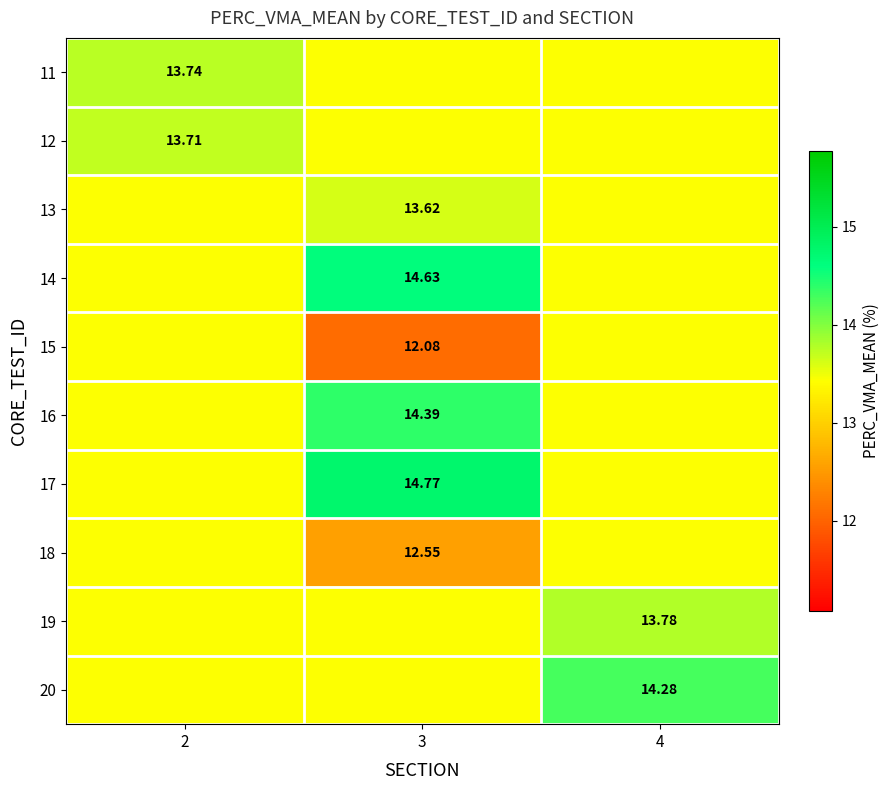

Which category has the lowest value across all series?

3